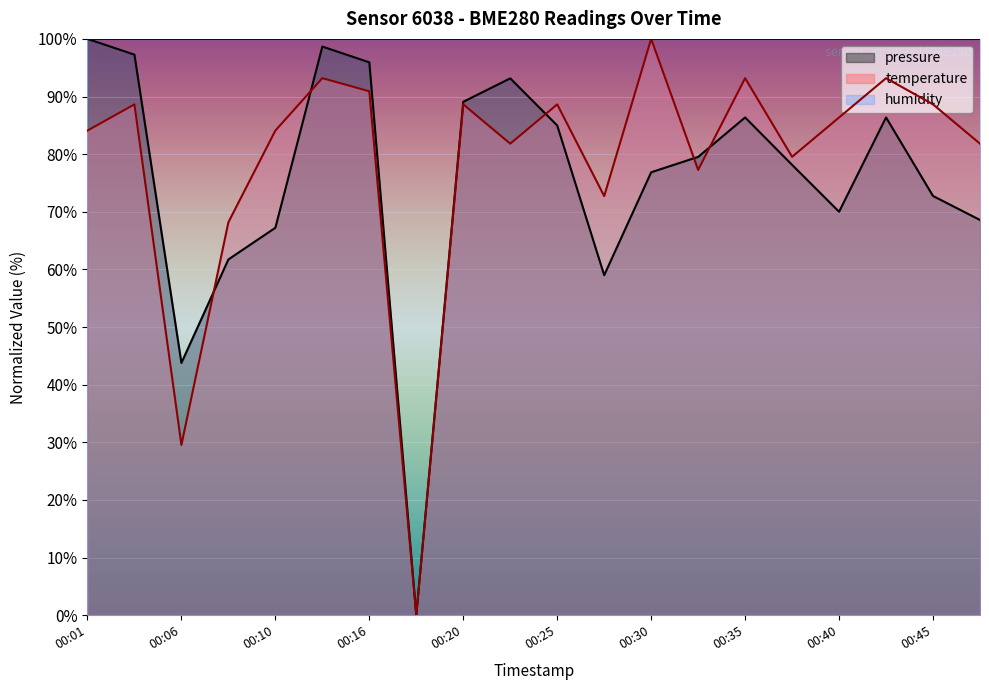

How many lines are shown in the chart?

3